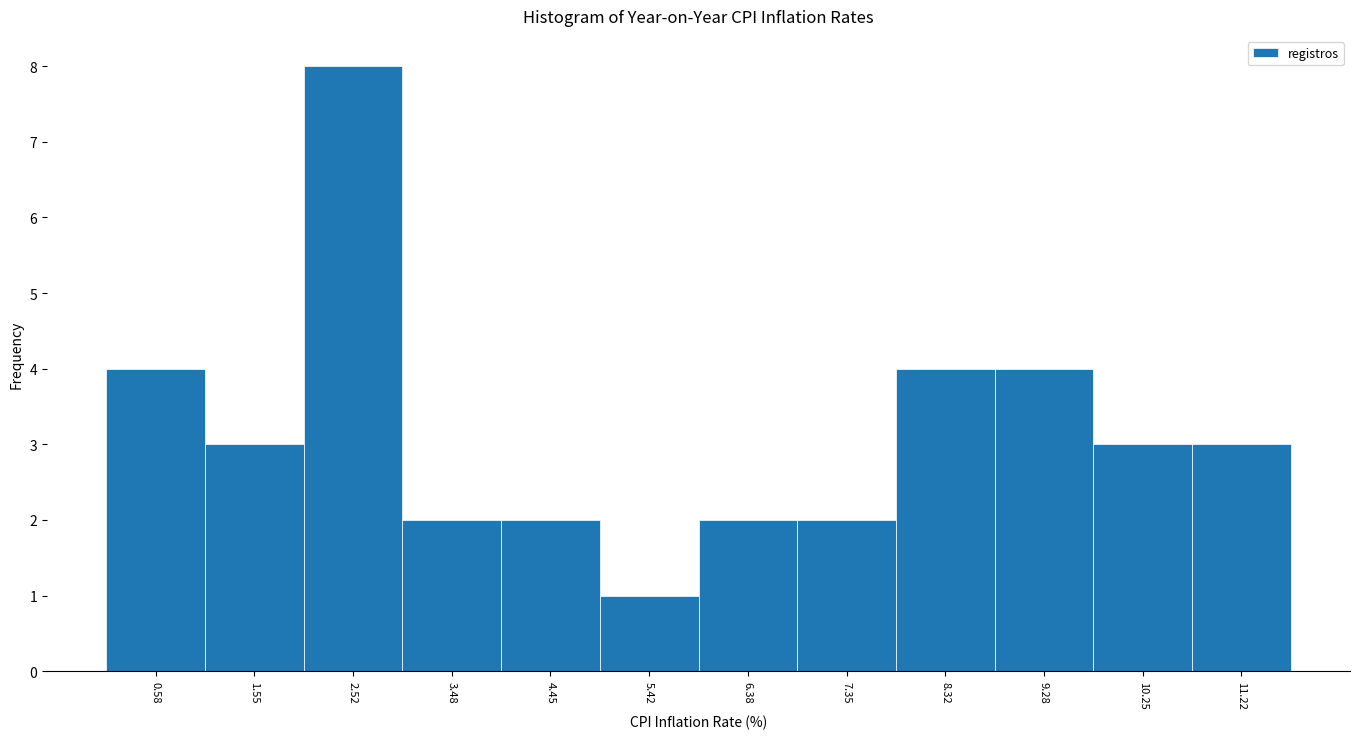

Reading left to right, list every bar in this chart as the range it spans on the x-axis followed by its height. Neither the bar edges nor the heights are printed on the chart, so give them approximately, as read against the axes.

0.1 to 1.1: 4
1.1 to 2.0: 3
2.0 to 3.0: 8
3.0 to 4.0: 2
4.0 to 4.9: 2
4.9 to 5.9: 1
5.9 to 6.9: 2
6.9 to 7.8: 2
7.8 to 8.8: 4
8.8 to 9.8: 4
9.8 to 10.7: 3
10.7 to 11.7: 3